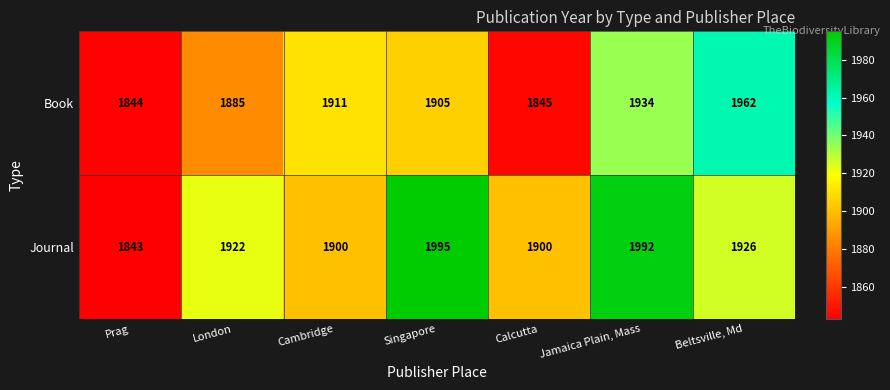

True or false: Book has a value of 1885 at London.

True